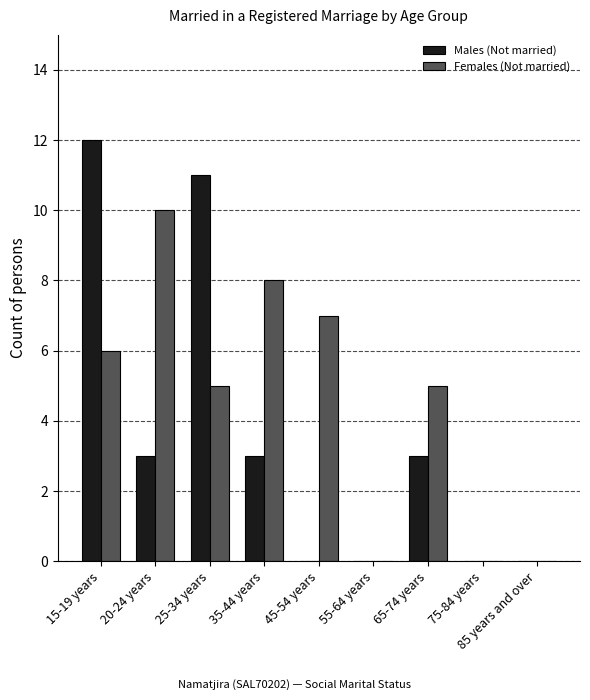

Which series changed the most between 25-34 years and 85 years and over?

Males (Not married)